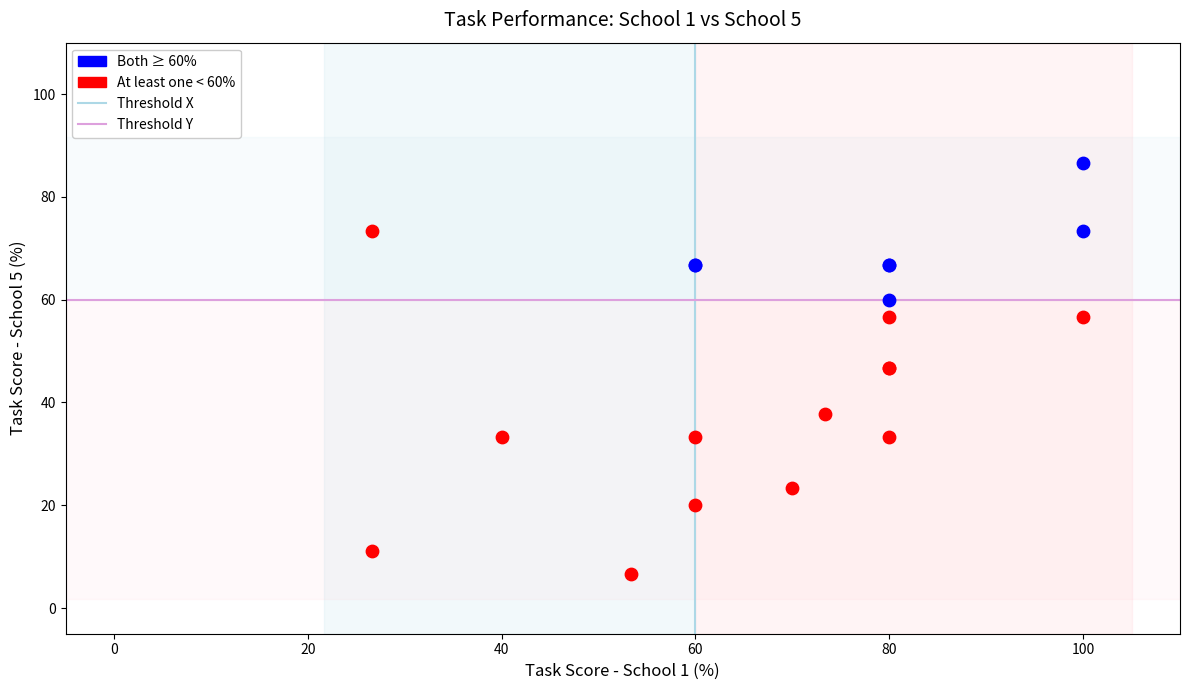

Which series has the widest spread of Y values?

At least one < 60%